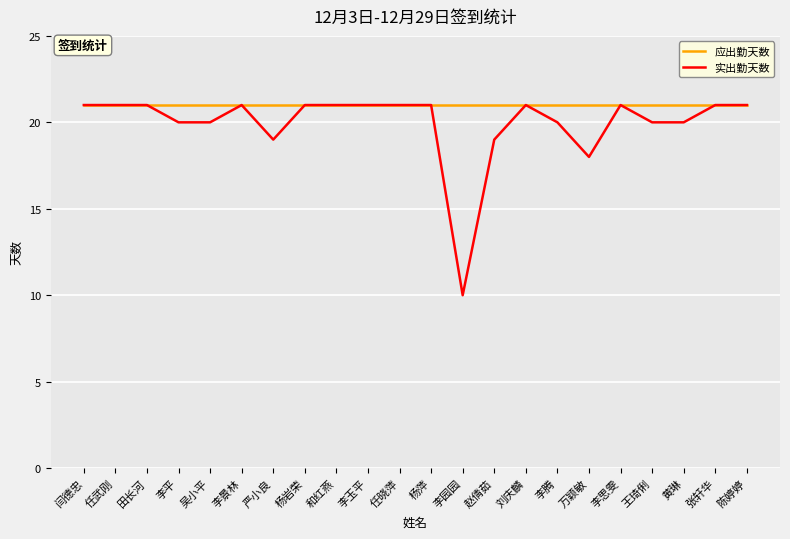

What position from the right is 和红燕?

14